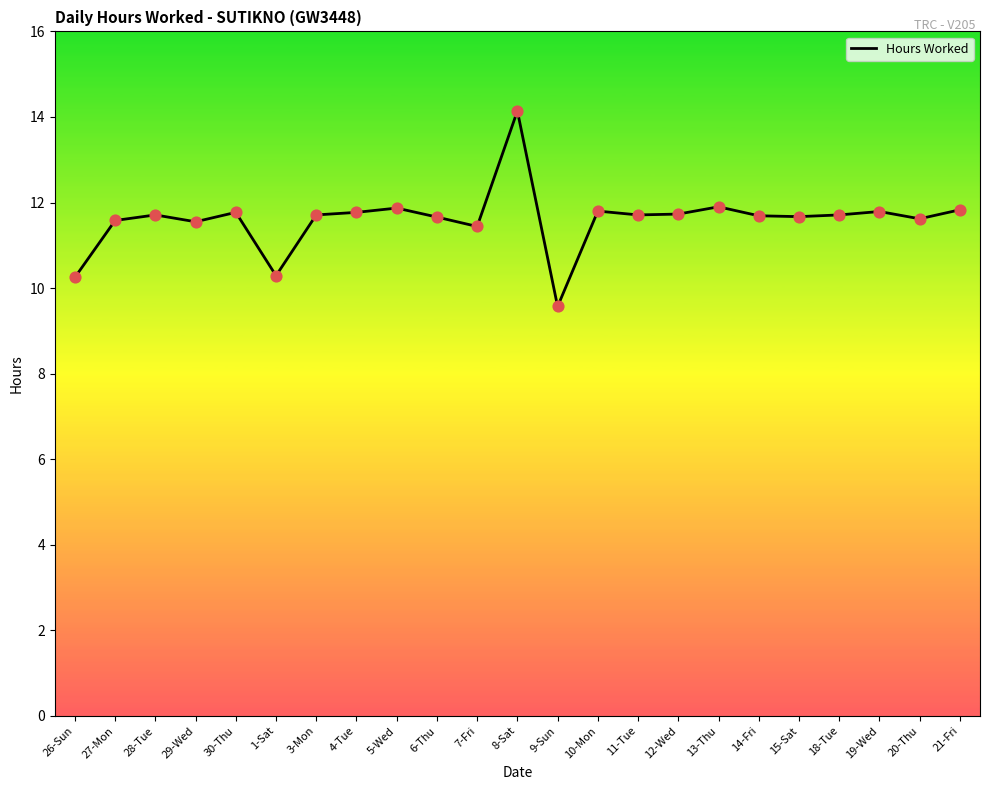

What is the change in value from 19-Wed to 20-Thu?

-0.2